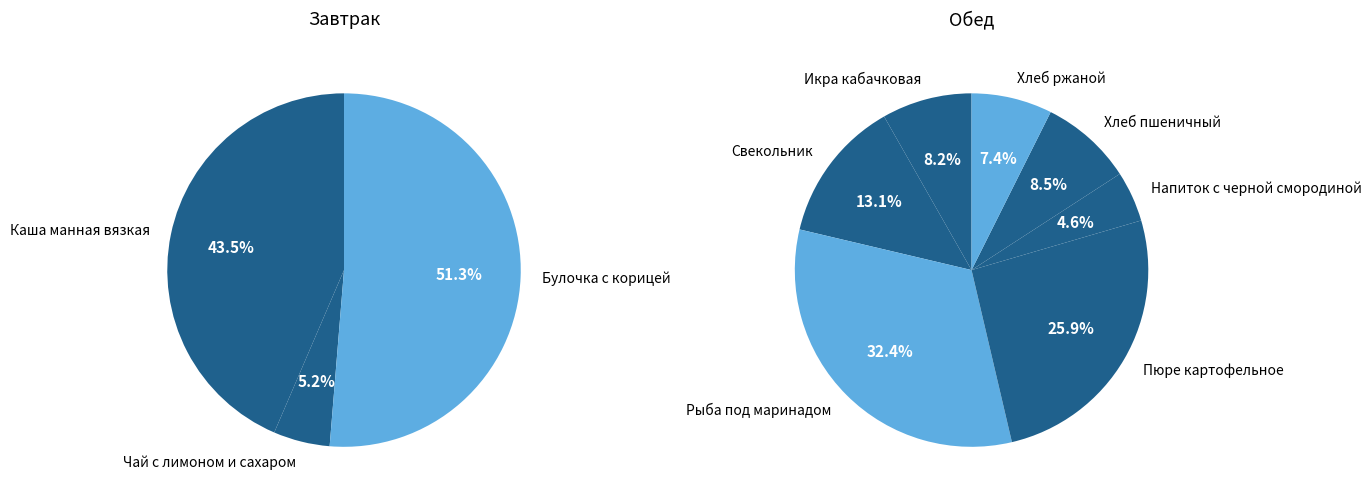

Is it true that Каша манная вязкая is 6% of the pie?

False